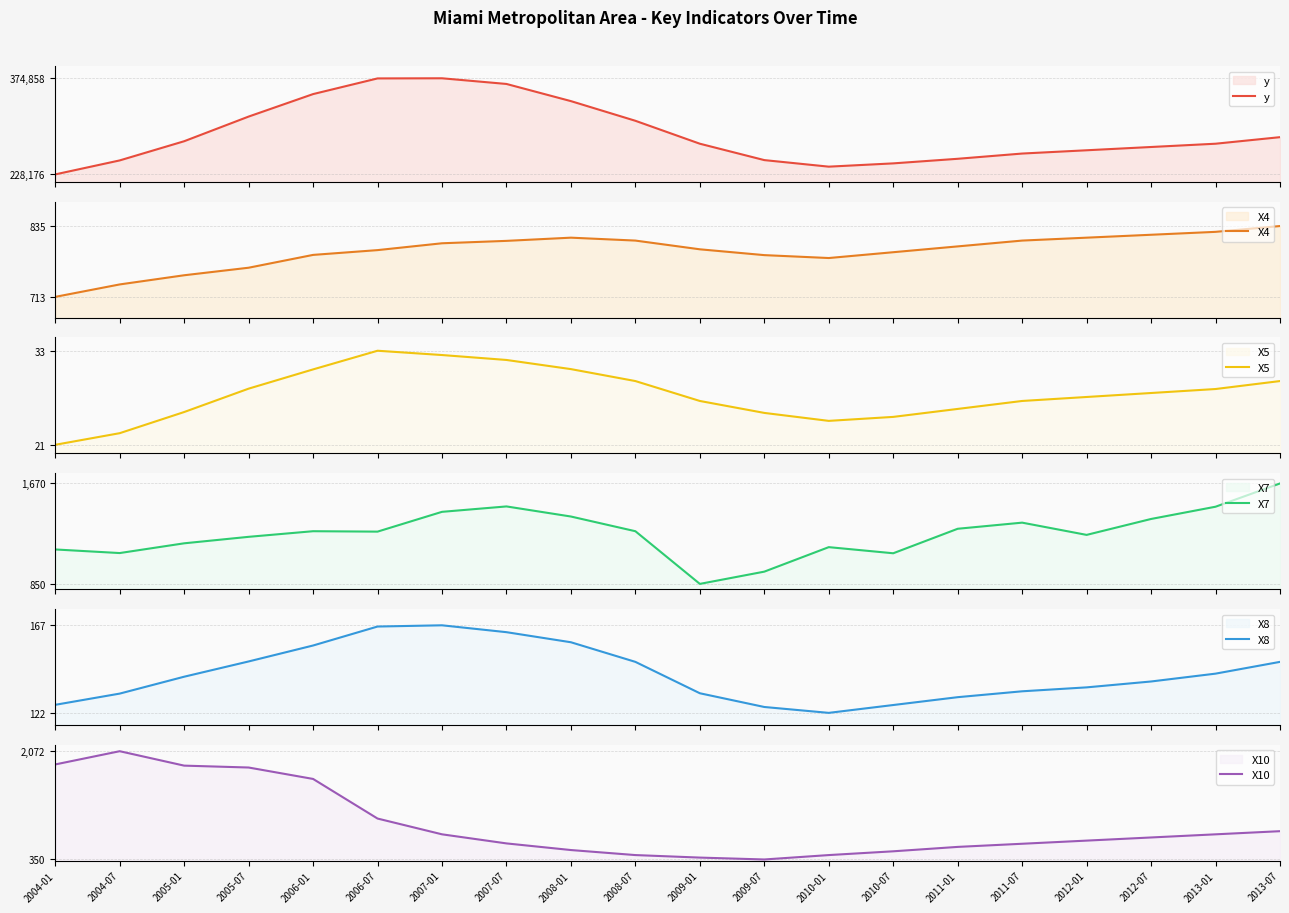

How many values in the X8 series exceed 140?

10